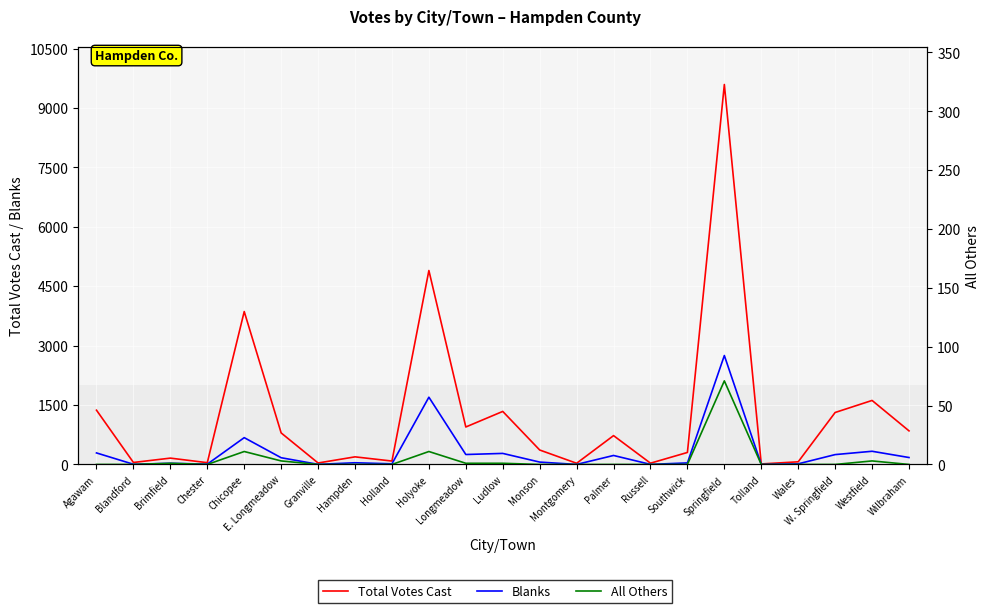

Is it true that Total Votes Cast equals 275 at Brimfield?

False